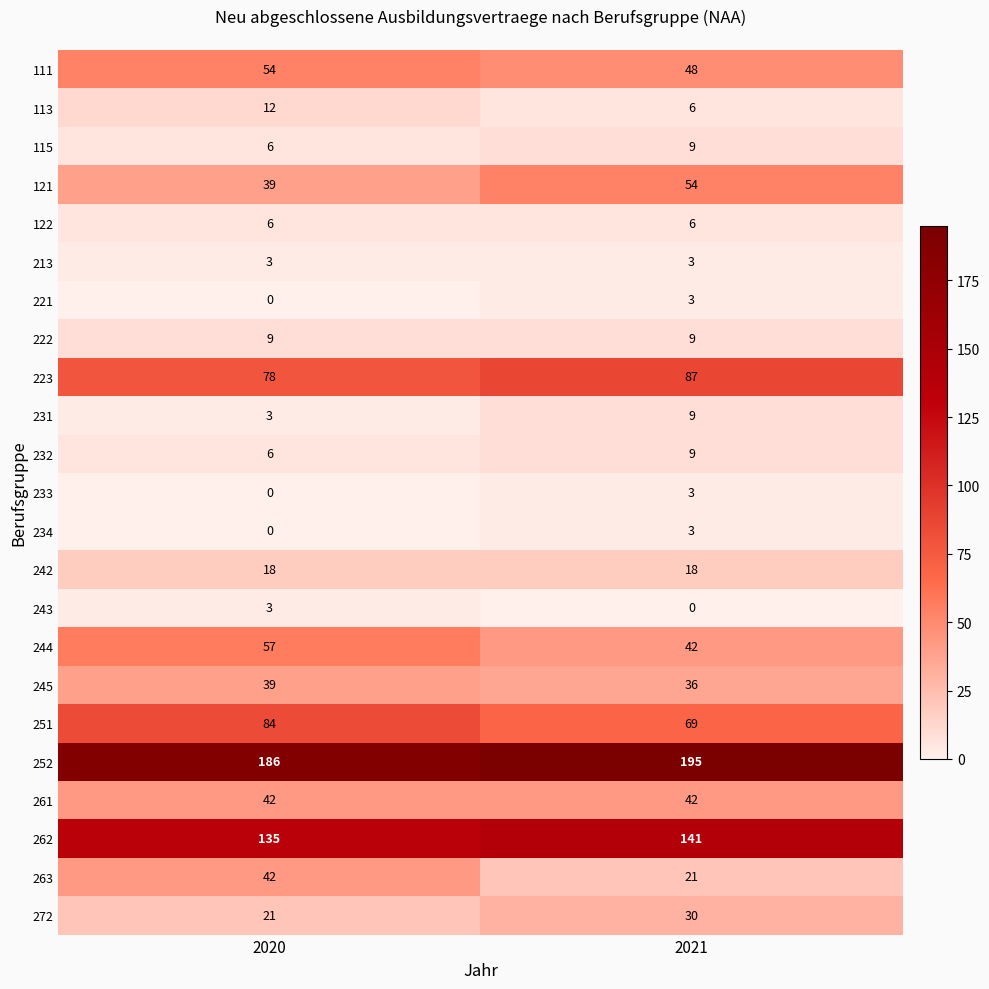

What is the approximate value of 113 at 2020?

12